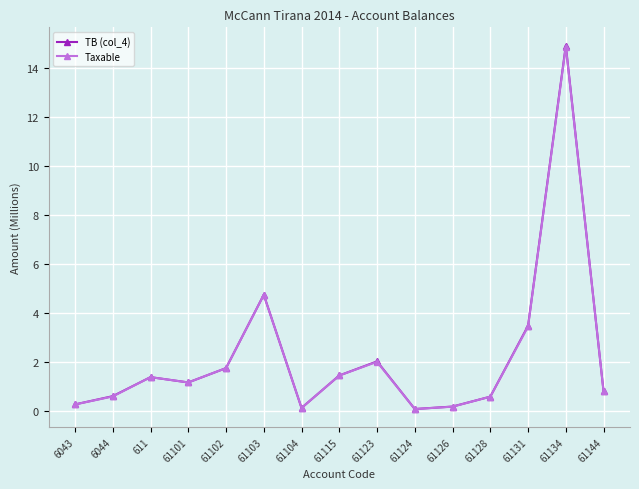

What is the difference between the Taxable values at 61123 and 61101?

0.8